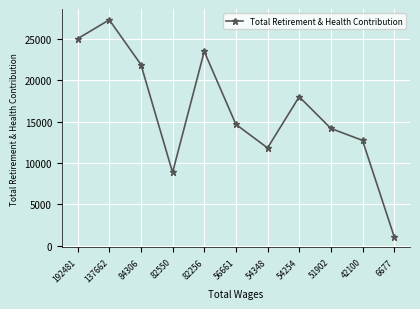

What is the value of the 4th point from the left?

8861